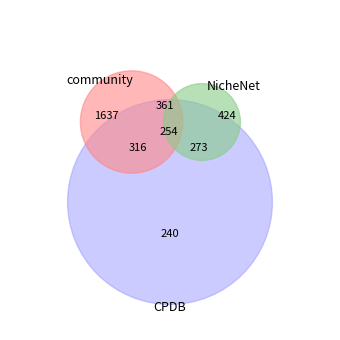

Is there any slice that represents more than half of the pie?

No